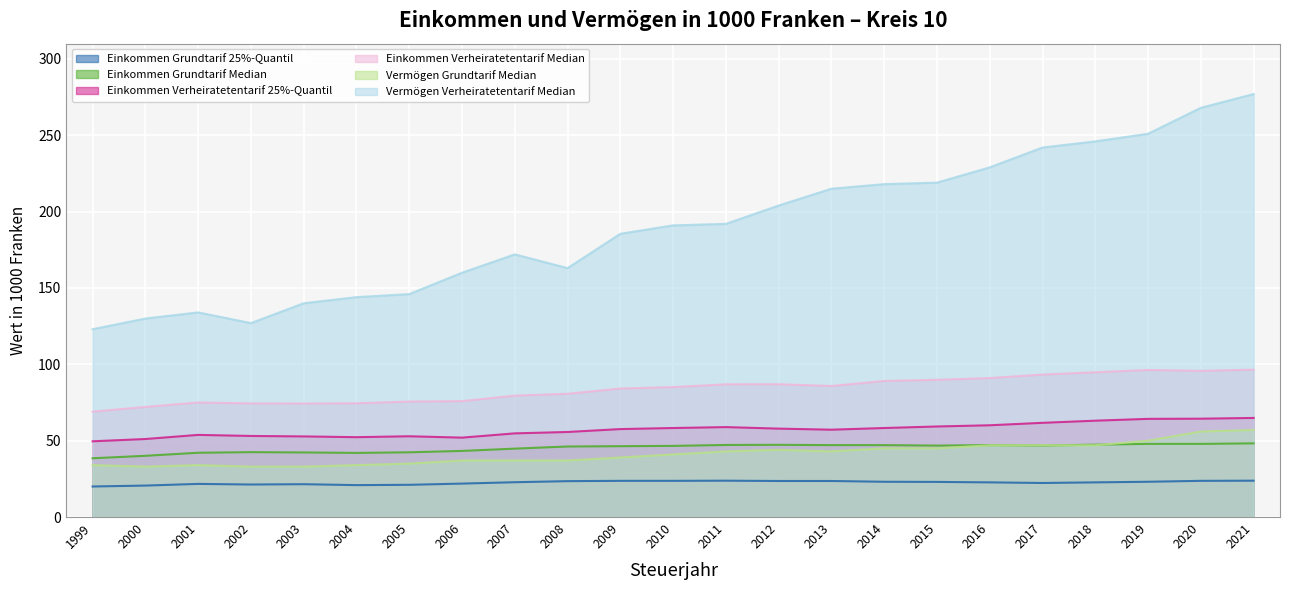

Reading left to right, transcribe all the data shown in this chart.

Einkommen Grundtarif 25%-Quantil: 1999=20.0	2000=20.6	2001=21.7	2002=21.3	2003=21.5	2004=20.9	2005=21.1	2006=21.9	2007=22.8	2008=23.5	2009=23.7	2010=23.7	2011=23.8	2012=23.6	2013=23.6	2014=23.1	2015=23.0	2016=22.7	2017=22.3	2018=22.7	2019=23.1	2020=23.7	2021=23.8
Einkommen Grundtarif Median: 1999=38.5	2000=40.1	2001=42.1	2002=42.5	2003=42.3	2004=42.0	2005=42.4	2006=43.3	2007=44.8	2008=46.2	2009=46.4	2010=46.6	2011=47.2	2012=47.3	2013=47.1	2014=47.1	2015=46.8	2016=47.1	2017=46.8	2018=47.4	2019=47.9	2020=47.9	2021=48.2
Einkommen Verheiratetentarif 25%-Quantil: 1999=49.6	2000=51.1	2001=53.8	2002=53.1	2003=52.8	2004=52.3	2005=52.9	2006=52.0	2007=54.8	2008=55.7	2009=57.6	2010=58.3	2011=58.9	2012=57.9	2013=57.2	2014=58.3	2015=59.3	2016=60.1	2017=61.7	2018=63.1	2019=64.3	2020=64.4	2021=64.9
Einkommen Verheiratetentarif Median: 1999=69.0	2000=72.1	2001=75.0	2002=74.4	2003=74.3	2004=74.5	2005=75.6	2006=75.9	2007=79.5	2008=80.7	2009=84.2	2010=85.1	2011=86.9	2012=87.0	2013=85.8	2014=89.1	2015=89.8	2016=91.0	2017=93.3	2018=94.8	2019=96.3	2020=95.7	2021=96.5
Vermögen Grundtarif Median: 1999=34.0	2000=33.0	2001=34.0	2002=33.0	2003=33.0	2004=34.0	2005=35.0	2006=37.0	2007=37.0	2008=37.0	2009=39.0	2010=41.0	2011=43.0	2012=44.0	2013=43.0	2014=45.0	2015=45.0	2016=47.0	2017=47.0	2018=47.0	2019=50.0	2020=56.0	2021=57.0
Vermögen Verheiratetentarif Median: 1999=123.0	2000=130.0	2001=134.0	2002=127.0	2003=140.0	2004=144.0	2005=146.0	2006=160.0	2007=172.0	2008=163.0	2009=185.5	2010=191.0	2011=192.0	2012=204.0	2013=215.0	2014=218.0	2015=219.0	2016=229.0	2017=242.0	2018=246.0	2019=251.0	2020=268.0	2021=277.0